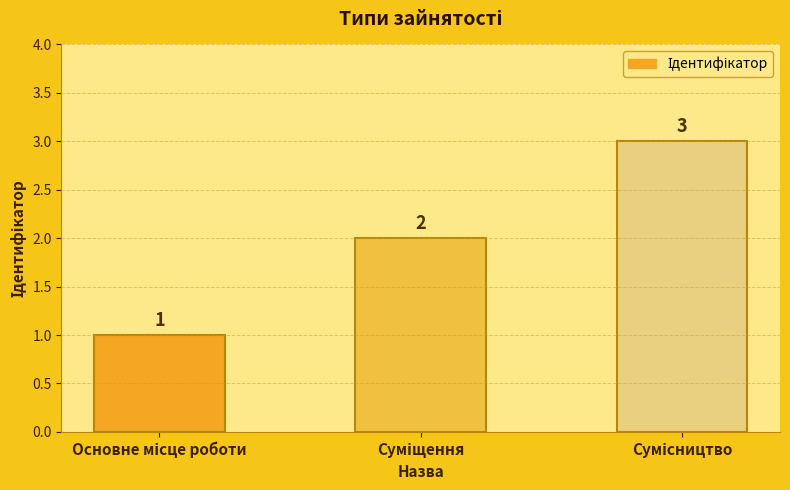

What is the value of the 3rd bar from the left?

3